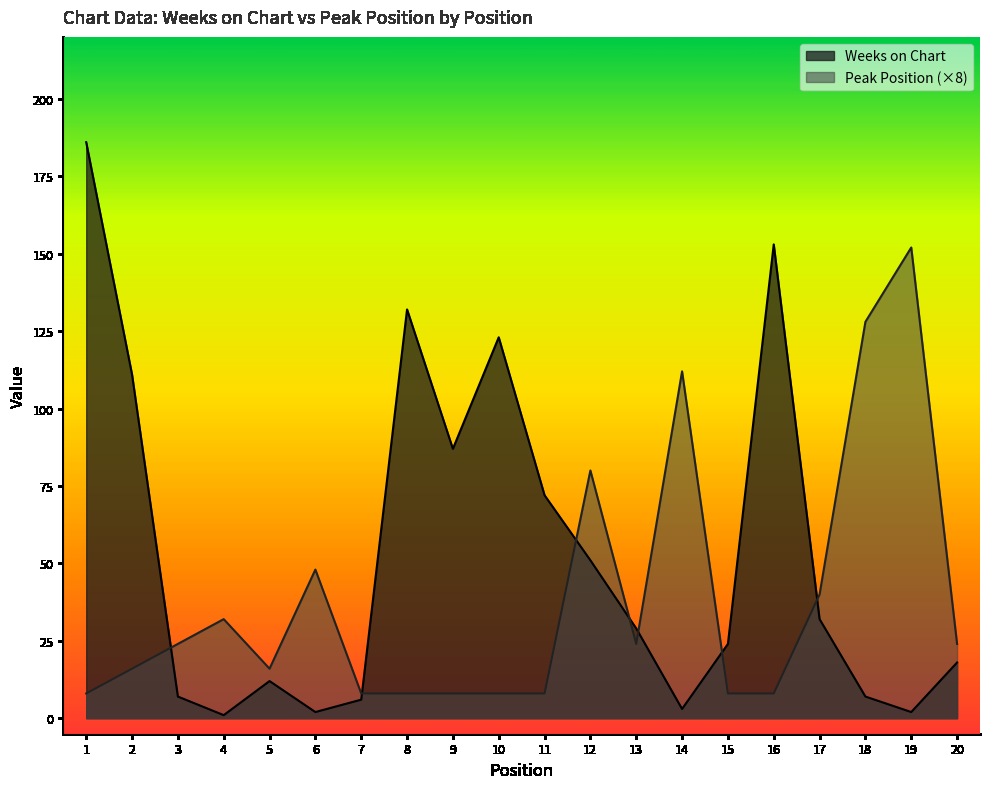

How many values in the Weeks on Chart series exceed 29?

9